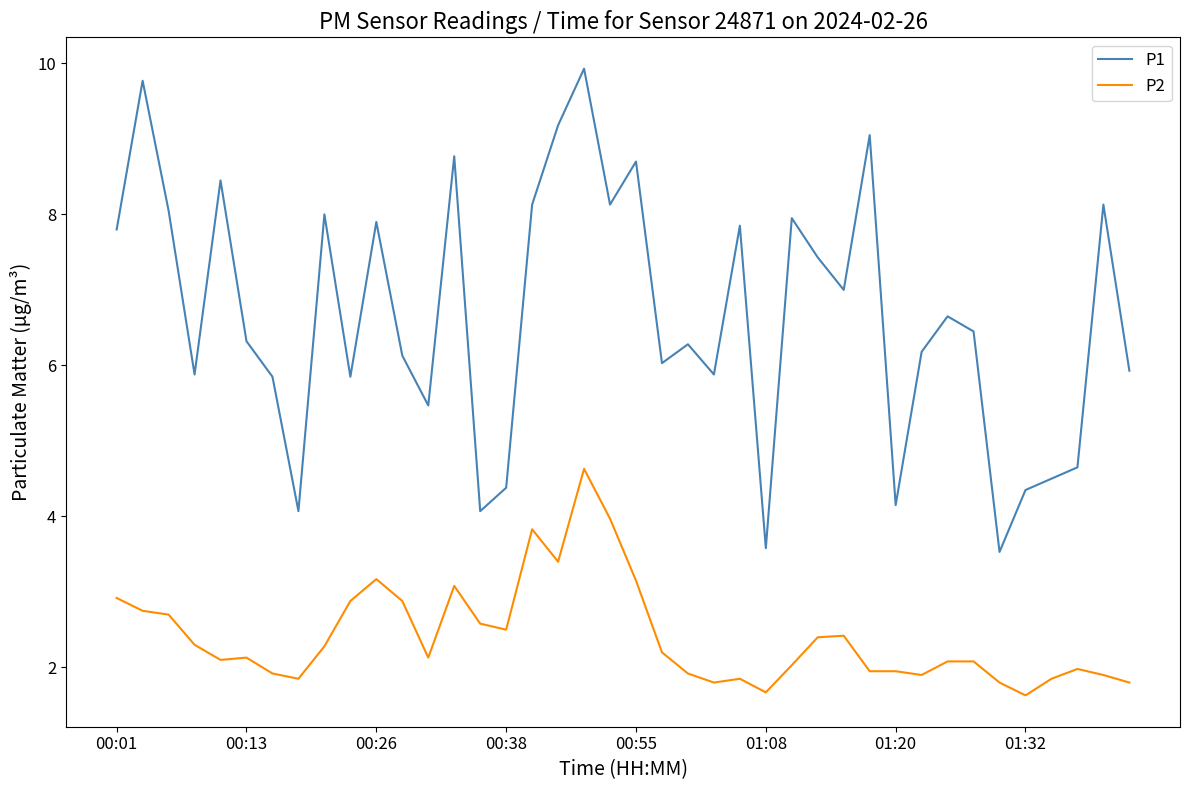

List the series in order of their peak value, lowest first.

P2, P1